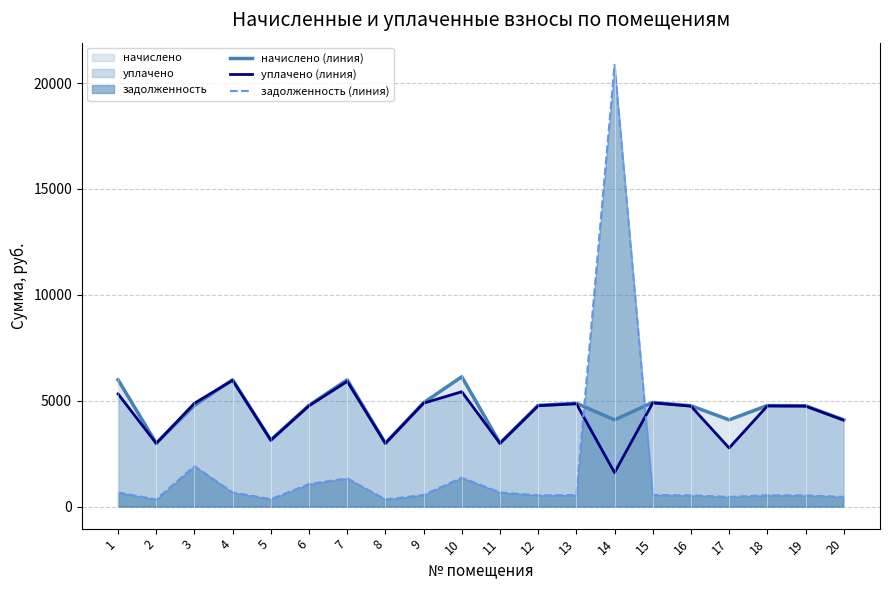

Reading left to right, what are all the values shown in this chart?

начислено (линия): 5987.2	2993.6	4779.1	5987.2	3144.6	4779.1	5987.2	2993.6	4903.4	6130.2	2993.6	4779.1	4876.7	4095.1	4916.7	4761.3	4095.1	4770.2	4761.3	4095.1
уплачено (линия): 5321.9	2980.8	4880.0	5961.6	3131.2	4758.6	5910.3	2980.8	4882.4	5422.8	2980.6	4758.6	4855.9	1600.0	4895.7	4740.9	2765.1	4749.8	4740.9	4077.6
задолженность (линия): 665.2	332.6	1910.7	665.2	349.4	1062.0	1330.5	332.6	544.8	1362.3	665.2	531.0	541.9	20864.5	546.3	529.0	455.0	530.0	529.0	455.0